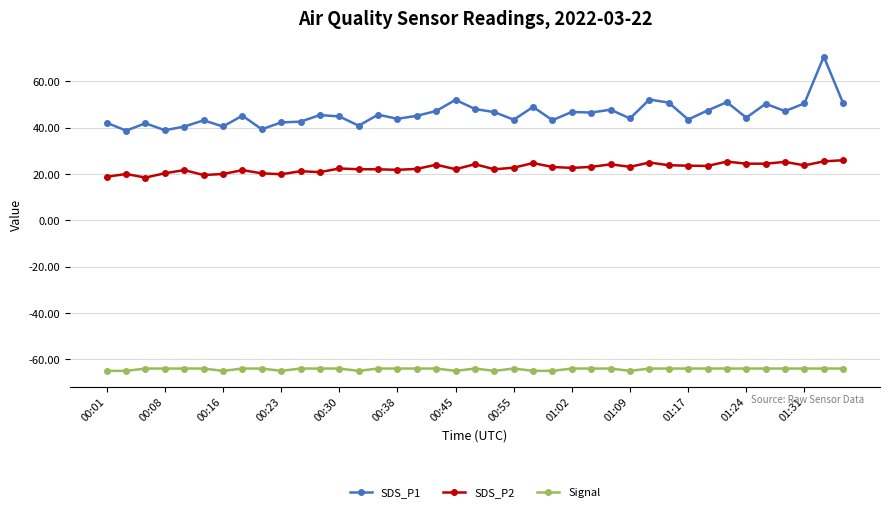

True or false: Signal has more than 0 points higher than both neighbors.

True